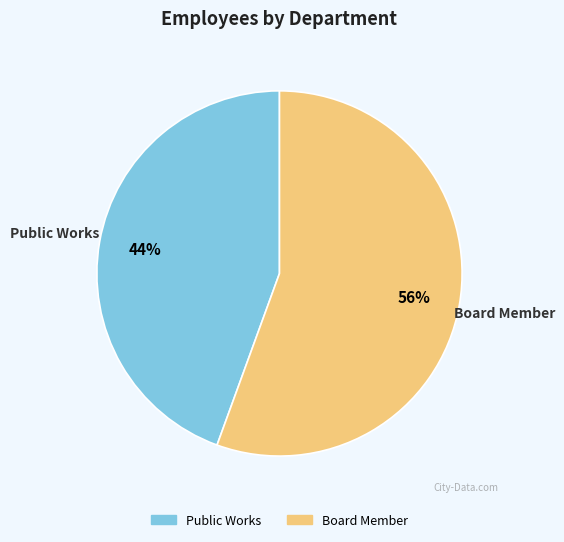

Is there any slice that represents more than half of the pie?

Yes